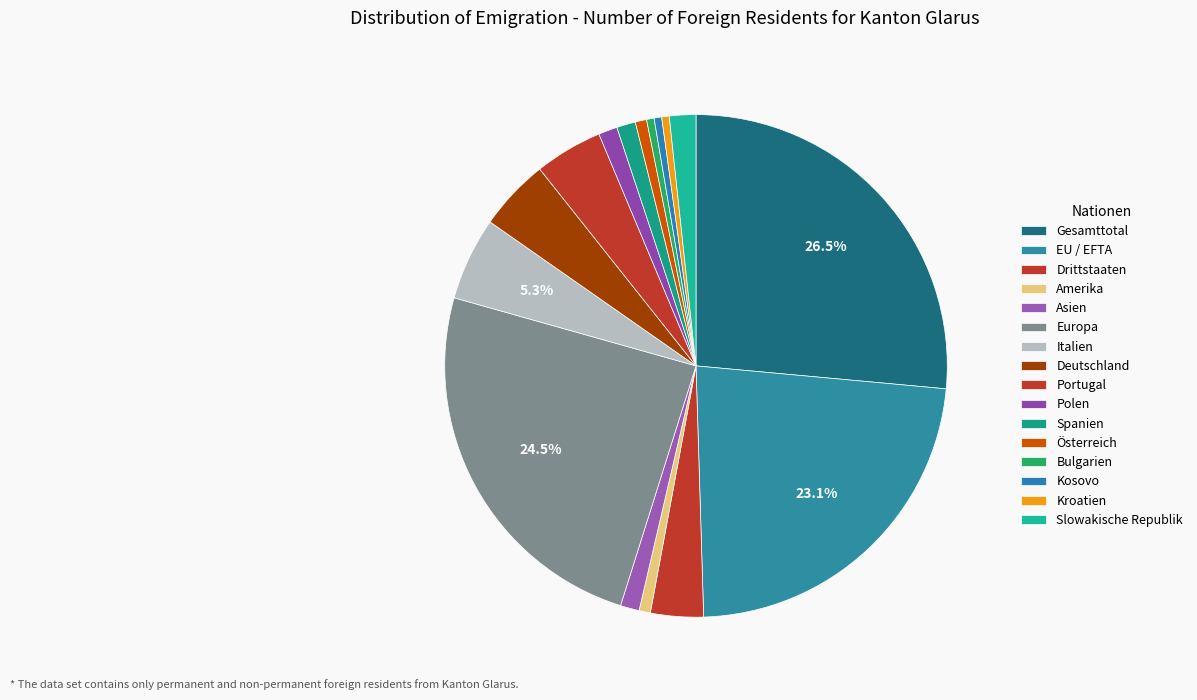

Which has a higher value, Drittstaaten or Italien?

Italien